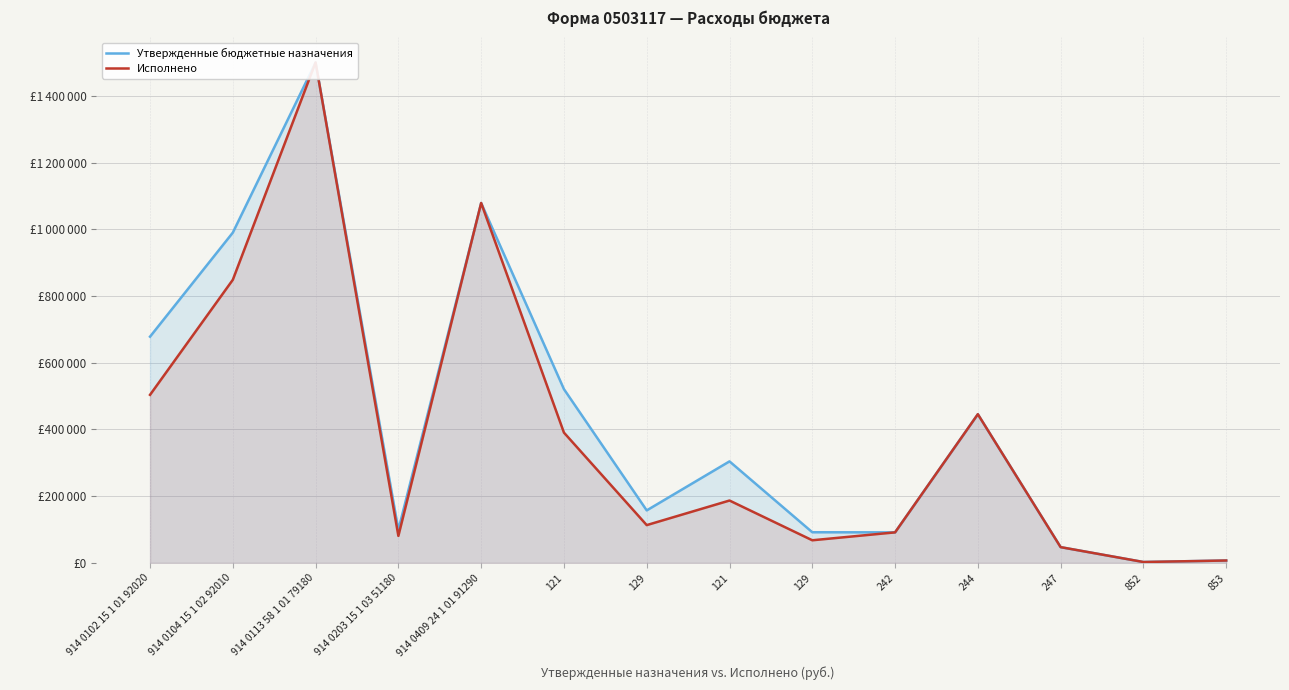

Does the chart display data point markers on the line(s)?

No